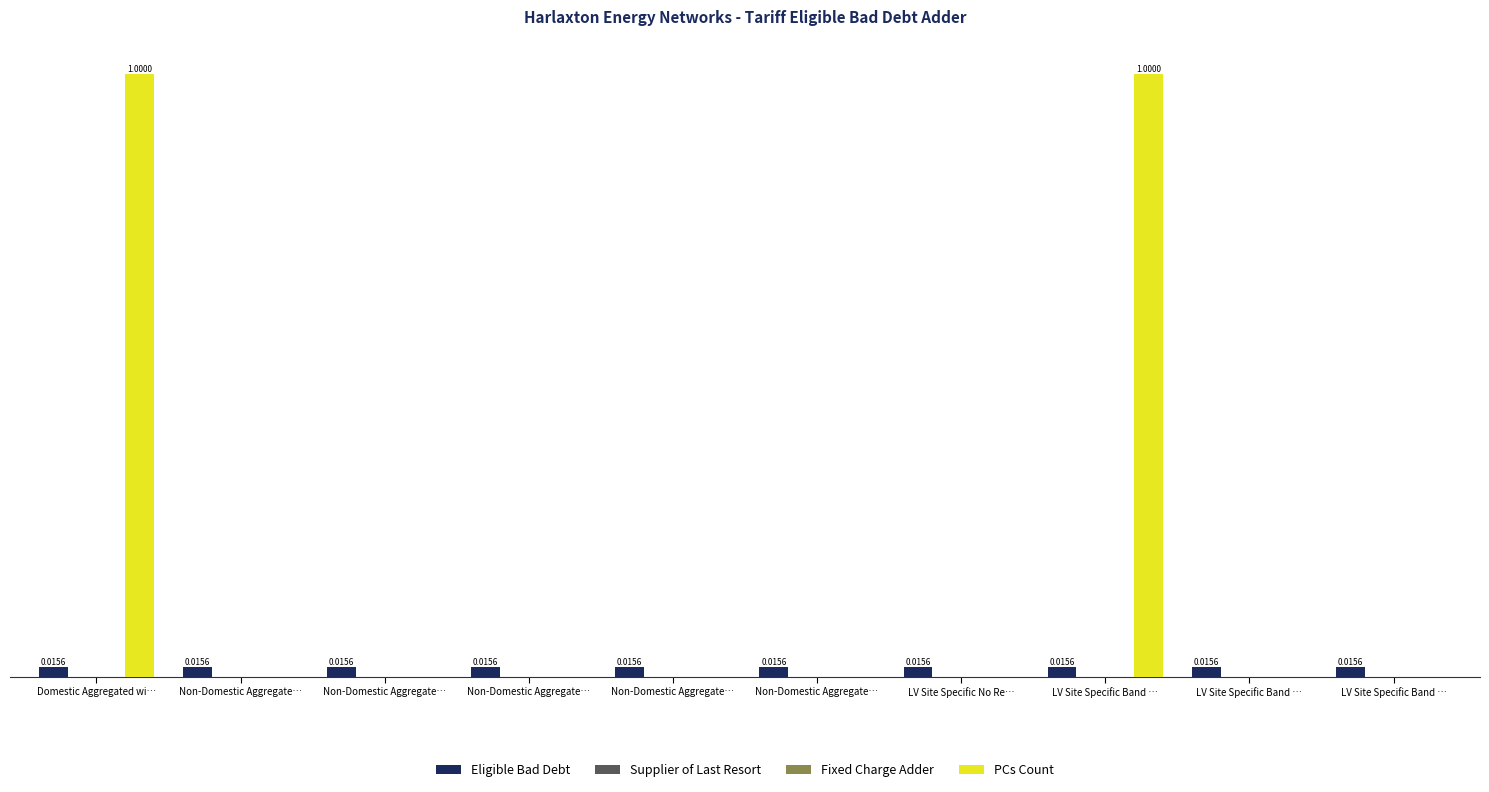

Reading left to right, list all the values displayed in this chart.

Eligible Bad Debt: Domestic Aggregated wi…=0.0	Non-Domestic Aggregate…=0.0	Non-Domestic Aggregate…=0.0	Non-Domestic Aggregate…=0.0	Non-Domestic Aggregate…=0.0	Non-Domestic Aggregate…=0.0	LV Site Specific No Re…=0.0	LV Site Specific Band …=0.0	LV Site Specific Band …=0.0	LV Site Specific Band …=0.0
Supplier of Last Resort: Domestic Aggregated wi…=0.0	Non-Domestic Aggregate…=0.0	Non-Domestic Aggregate…=0.0	Non-Domestic Aggregate…=0.0	Non-Domestic Aggregate…=0.0	Non-Domestic Aggregate…=0.0	LV Site Specific No Re…=0.0	LV Site Specific Band …=0.0	LV Site Specific Band …=0.0	LV Site Specific Band …=0.0
Fixed Charge Adder: Domestic Aggregated wi…=0.0	Non-Domestic Aggregate…=0.0	Non-Domestic Aggregate…=0.0	Non-Domestic Aggregate…=0.0	Non-Domestic Aggregate…=0.0	Non-Domestic Aggregate…=0.0	LV Site Specific No Re…=0.0	LV Site Specific Band …=0.0	LV Site Specific Band …=0.0	LV Site Specific Band …=0.0
PCs Count: Domestic Aggregated wi…=1.0	Non-Domestic Aggregate…=0.0	Non-Domestic Aggregate…=0.0	Non-Domestic Aggregate…=0.0	Non-Domestic Aggregate…=0.0	Non-Domestic Aggregate…=0.0	LV Site Specific No Re…=0.0	LV Site Specific Band …=1.0	LV Site Specific Band …=0.0	LV Site Specific Band …=0.0